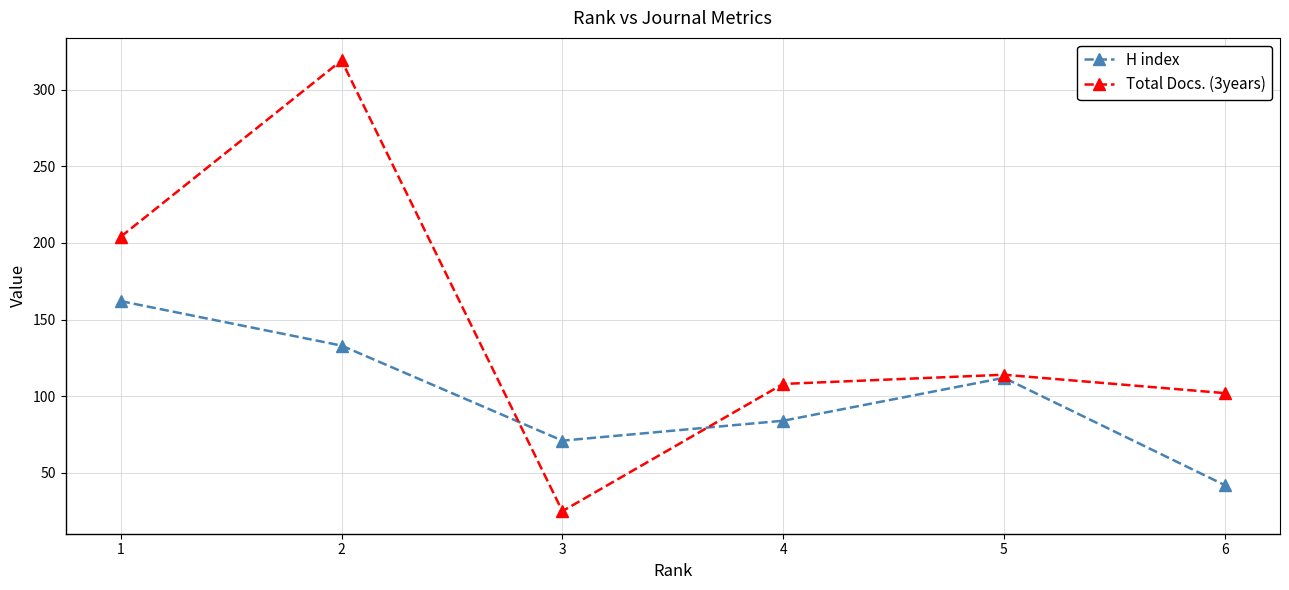

What is the sum of the H index values at 3 and 5?

183